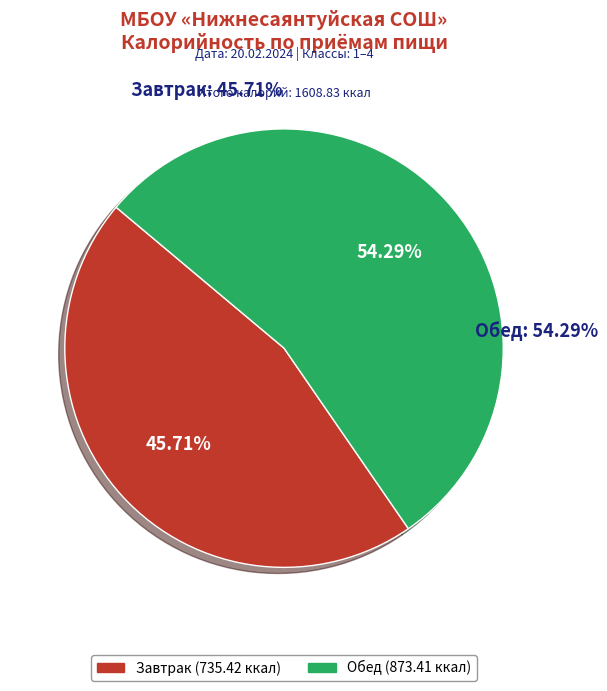

To the nearest percent, what is the difference between the largest and smallest slice percentages?

9%